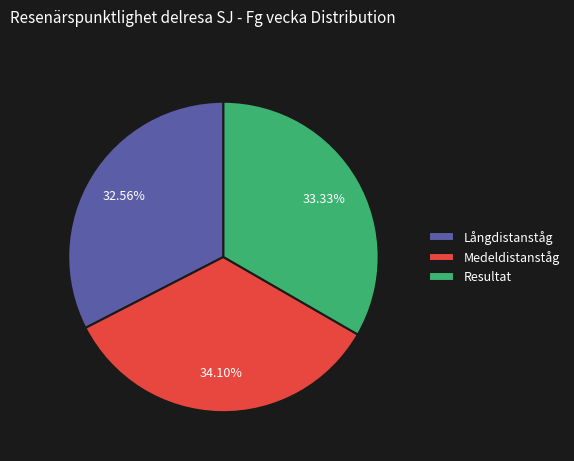

Count the number of slices in the pie.

3